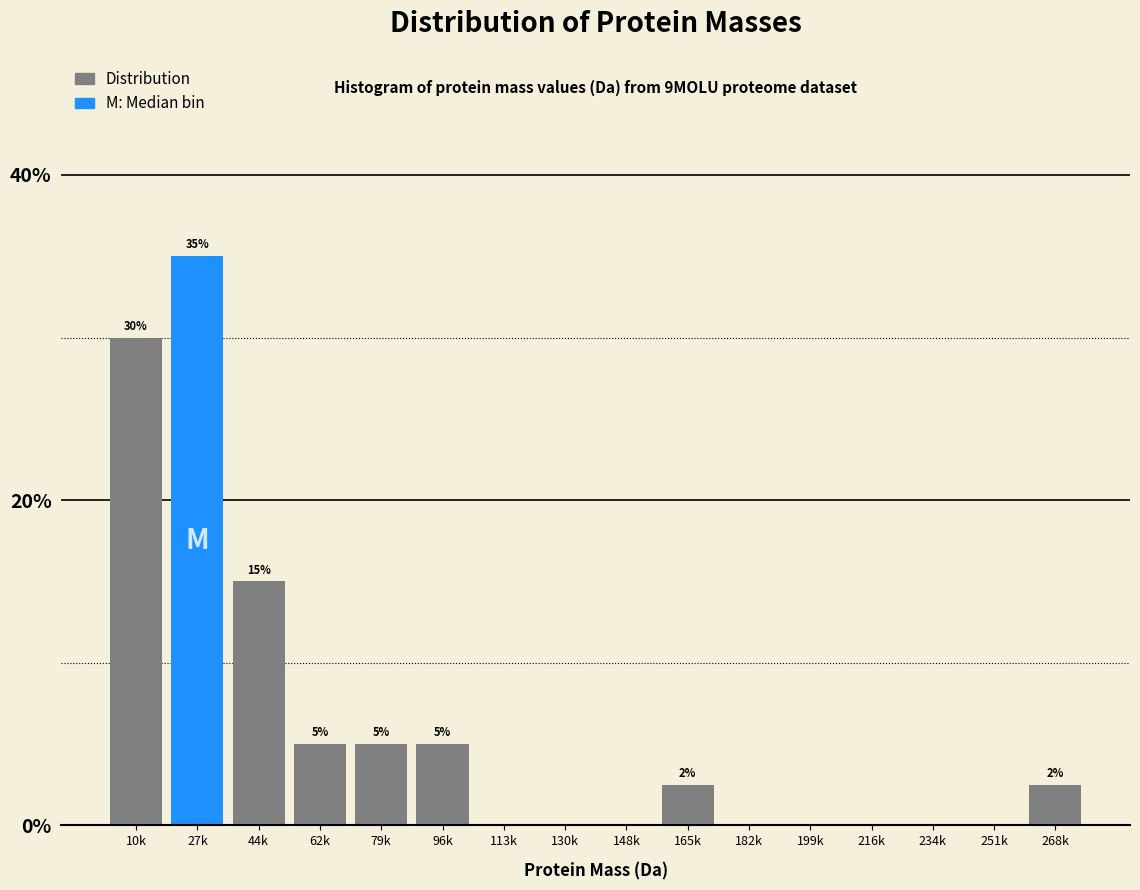

Which category has the highest value across all series?

27k